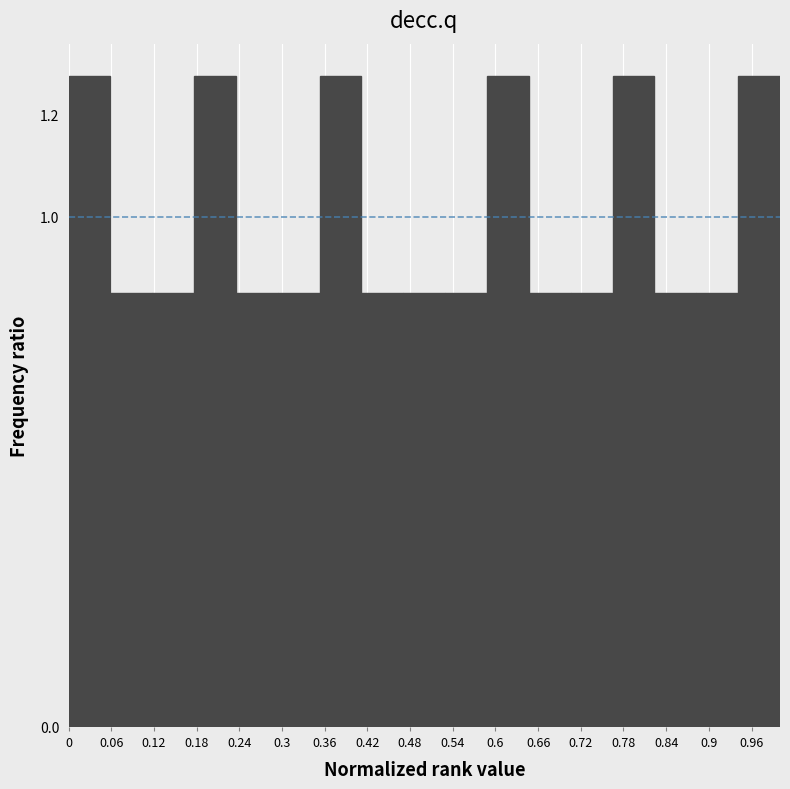

Reading left to right, list every bar in this chart as the range it spans on the x-axis followed by its height. Neither the bar edges nor the heights are printed on the chart, so give them approximately, as read against the axes.

0.00 to 0.06: 1.28
0.06 to 0.12: 0.86
0.12 to 0.18: 0.86
0.18 to 0.24: 1.28
0.24 to 0.29: 0.86
0.29 to 0.35: 0.86
0.35 to 0.41: 1.28
0.41 to 0.47: 0.86
0.47 to 0.53: 0.86
0.53 to 0.59: 0.86
0.59 to 0.65: 1.28
0.65 to 0.71: 0.86
0.71 to 0.76: 0.86
0.76 to 0.82: 1.28
0.82 to 0.88: 0.86
0.88 to 0.94: 0.86
0.94 to 1.00: 1.28